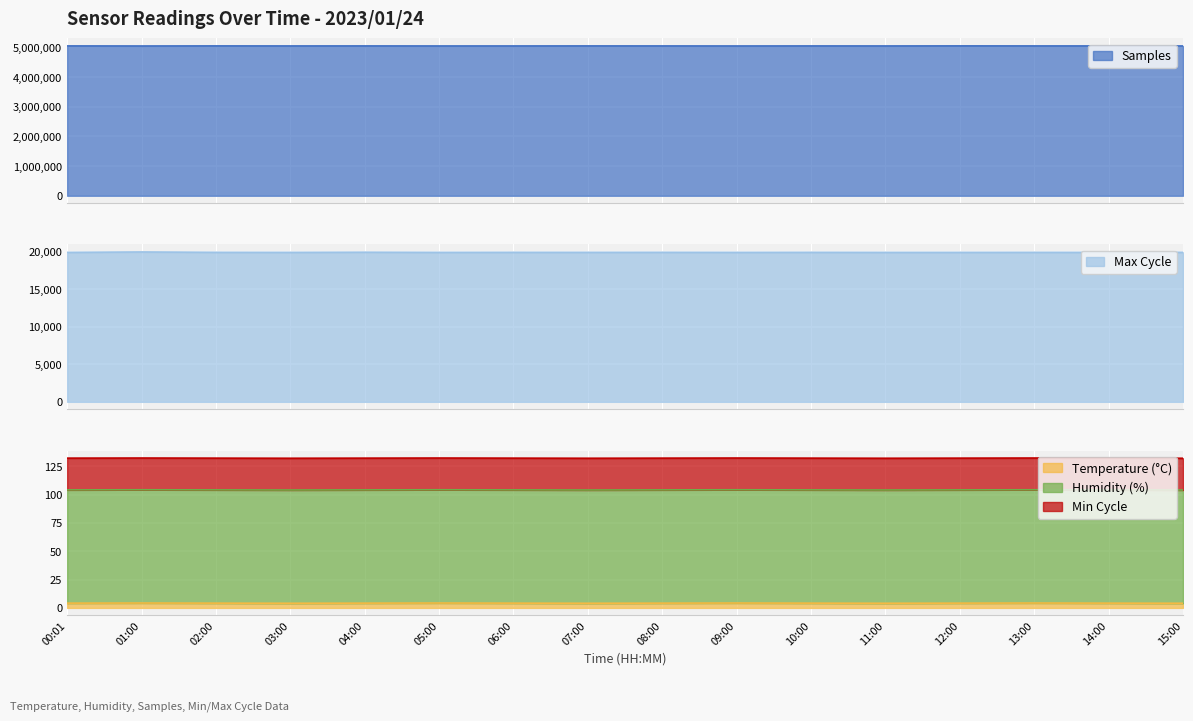

What is the average value of the Samples series?

5046715